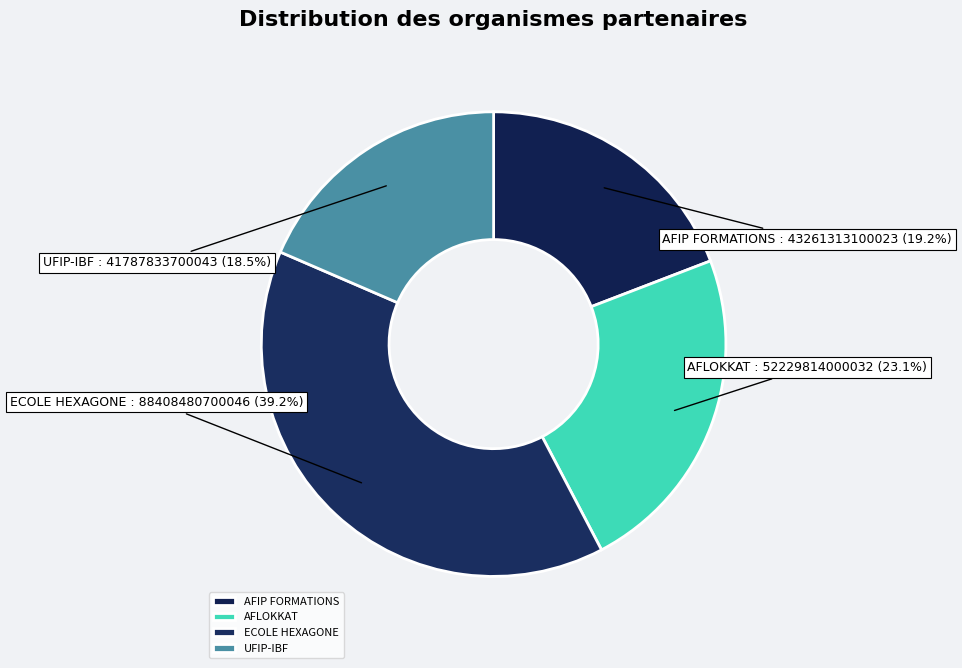

Combined, what portion of the pie is AFIP FORMATIONS and UFIP-IBF?

37.7%